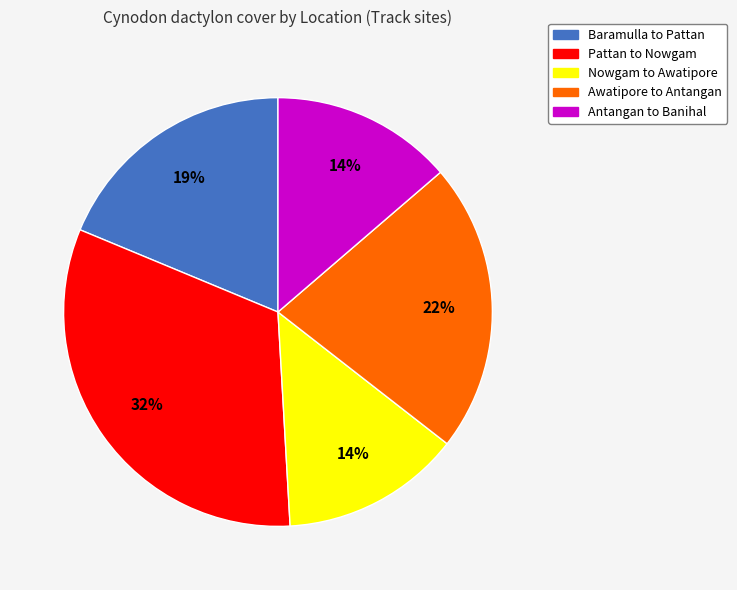

To the nearest percent, what is the average slice percentage?

20%